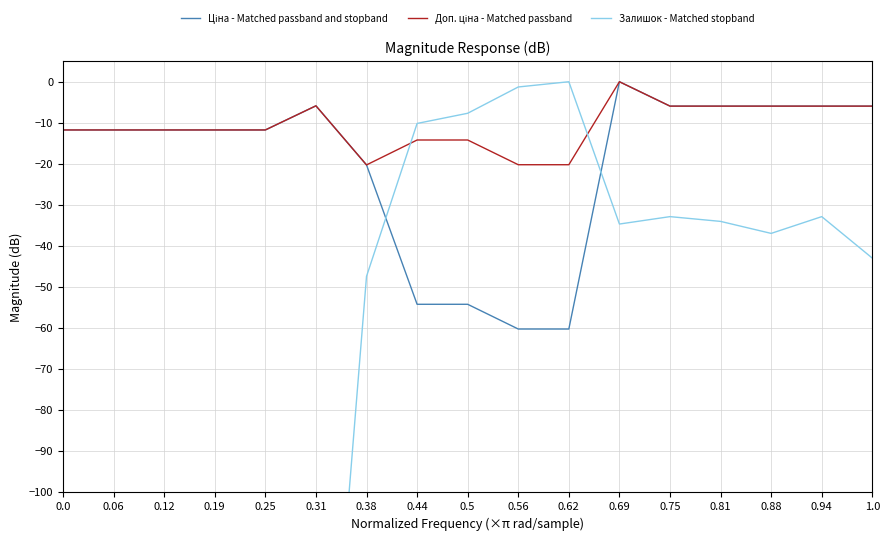

True or false: Залишок - Matched stopband and Ціна - Matched passband and stopband cross at least once.

True